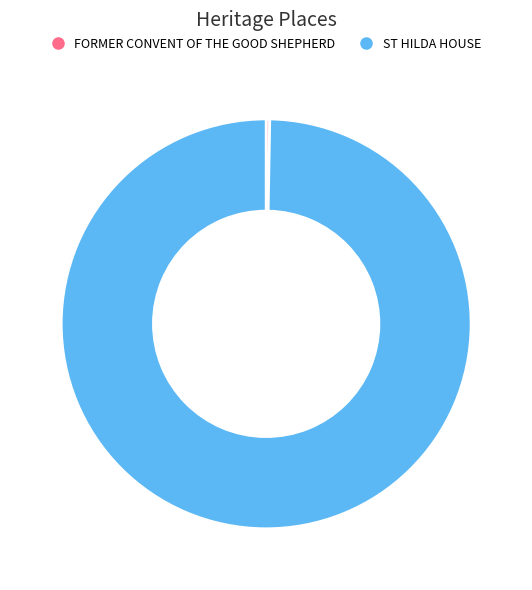

Count the number of slices in the pie.

2